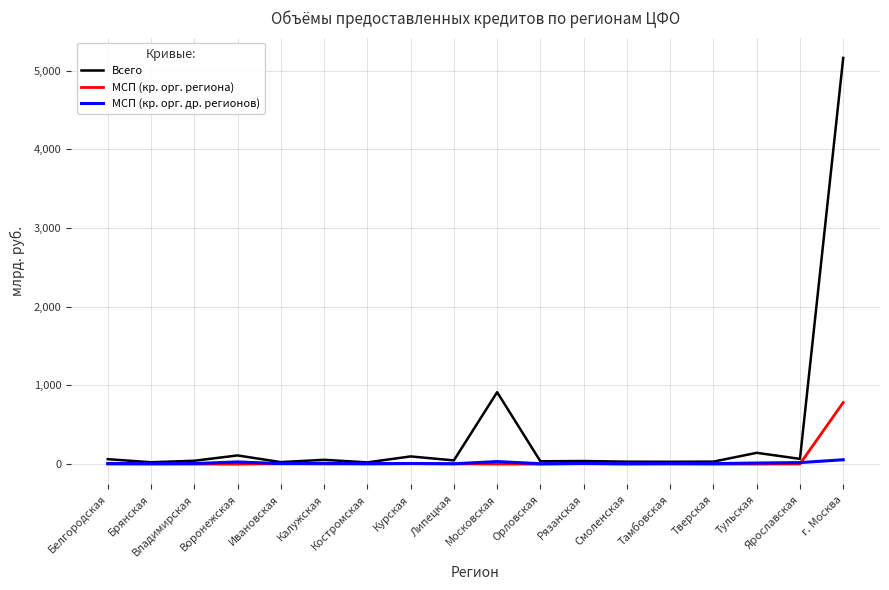

What is the total value across all series at Брянская?

31.1